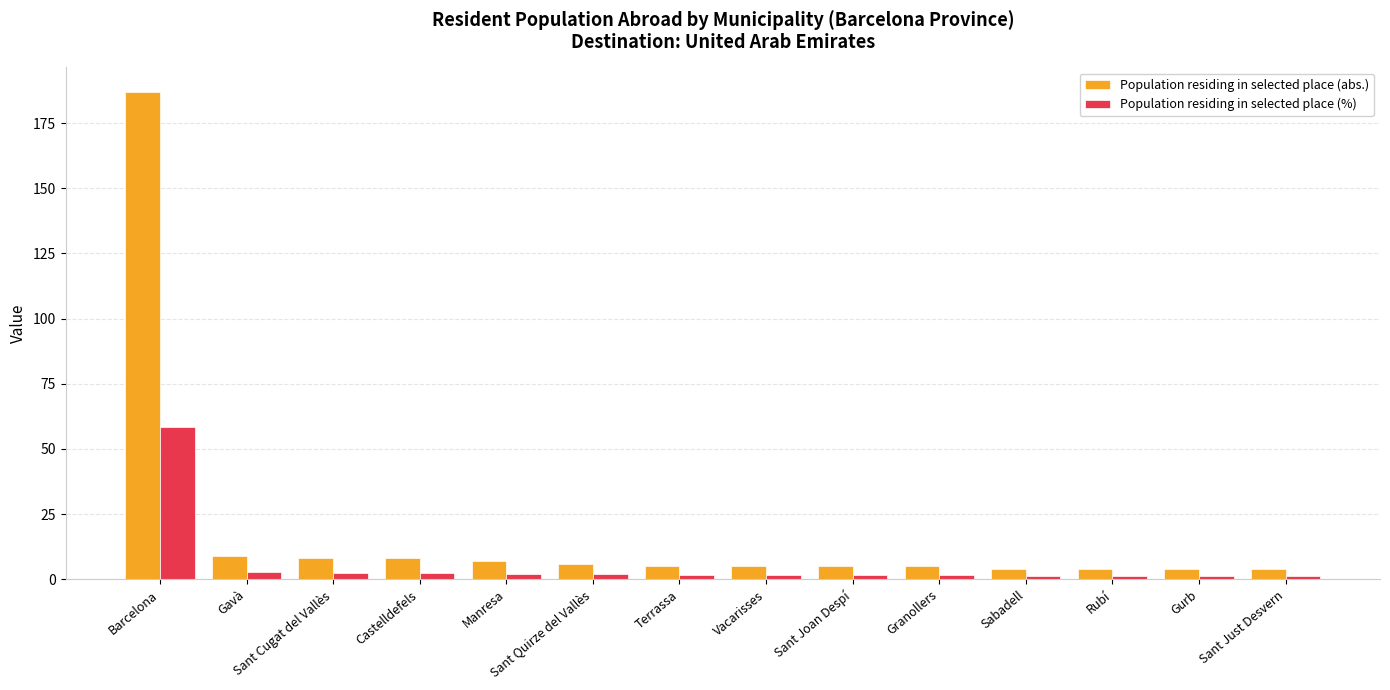

How many bars are there in each group?

2